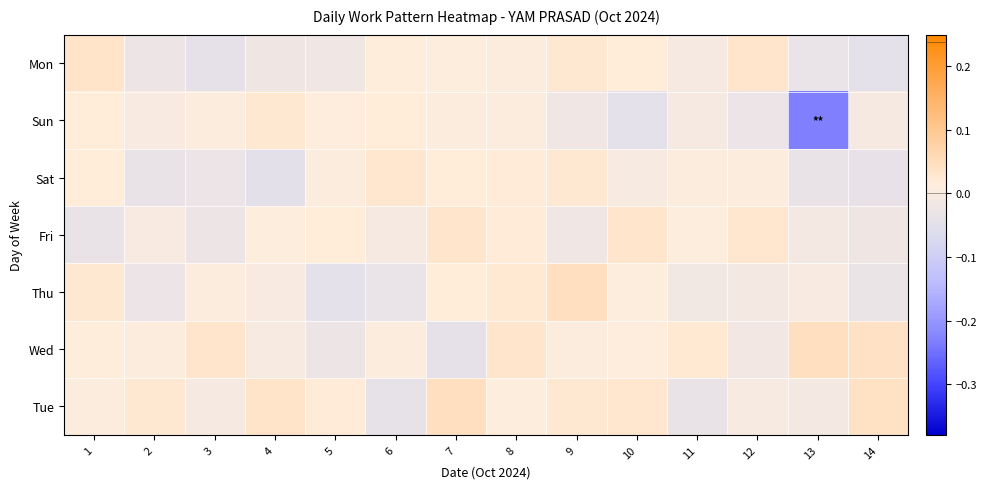

Reading right to left, list all the values displayed in this chart.

Tue: 14=0.0	13=-0.0	12=-0.0	11=-0.0	10=0.0	9=0.0	8=0.0	7=0.0	6=-0.0	5=0.0	4=0.0	3=-0.0	2=0.0	1=0.0
Wed: 14=0.0	13=0.0	12=-0.0	11=0.0	10=0.0	9=0.0	8=0.0	7=-0.0	6=0.0	5=-0.0	4=-0.0	3=0.0	2=0.0	1=0.0
Thu: 14=-0.0	13=-0.0	12=-0.0	11=-0.0	10=0.0	9=0.0	8=0.0	7=0.0	6=-0.0	5=-0.0	4=-0.0	3=0.0	2=-0.0	1=0.0
Fri: 14=-0.0	13=-0.0	12=0.0	11=0.0	10=0.0	9=-0.0	8=0.0	7=0.0	6=-0.0	5=0.0	4=0.0	3=-0.0	2=-0.0	1=-0.0
Sat: 14=-0.0	13=-0.0	12=0.0	11=0.0	10=-0.0	9=0.0	8=0.0	7=0.0	6=0.0	5=0.0	4=-0.0	3=-0.0	2=-0.0	1=0.0
Sun: 14=-0.0	13=-0.2	12=-0.0	11=-0.0	10=-0.0	9=-0.0	8=0.0	7=0.0	6=0.0	5=0.0	4=0.0	3=0.0	2=-0.0	1=0.0
Mon: 14=-0.0	13=-0.0	12=0.0	11=-0.0	10=0.0	9=0.0	8=0.0	7=0.0	6=0.0	5=-0.0	4=-0.0	3=-0.0	2=-0.0	1=0.0